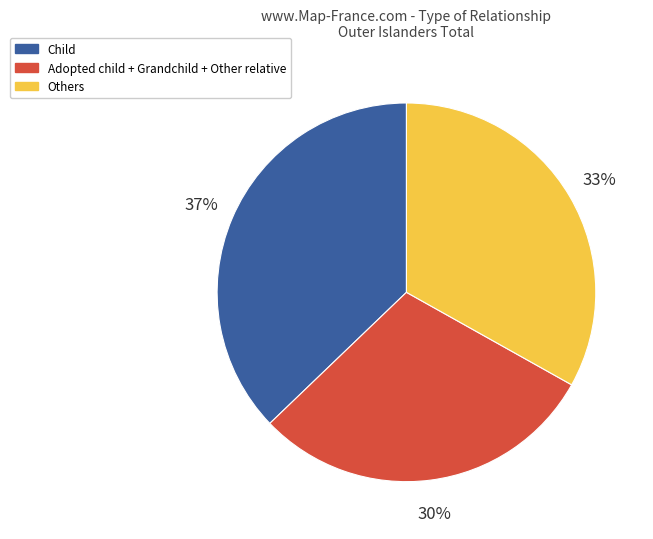

Which slice is the largest?

Child